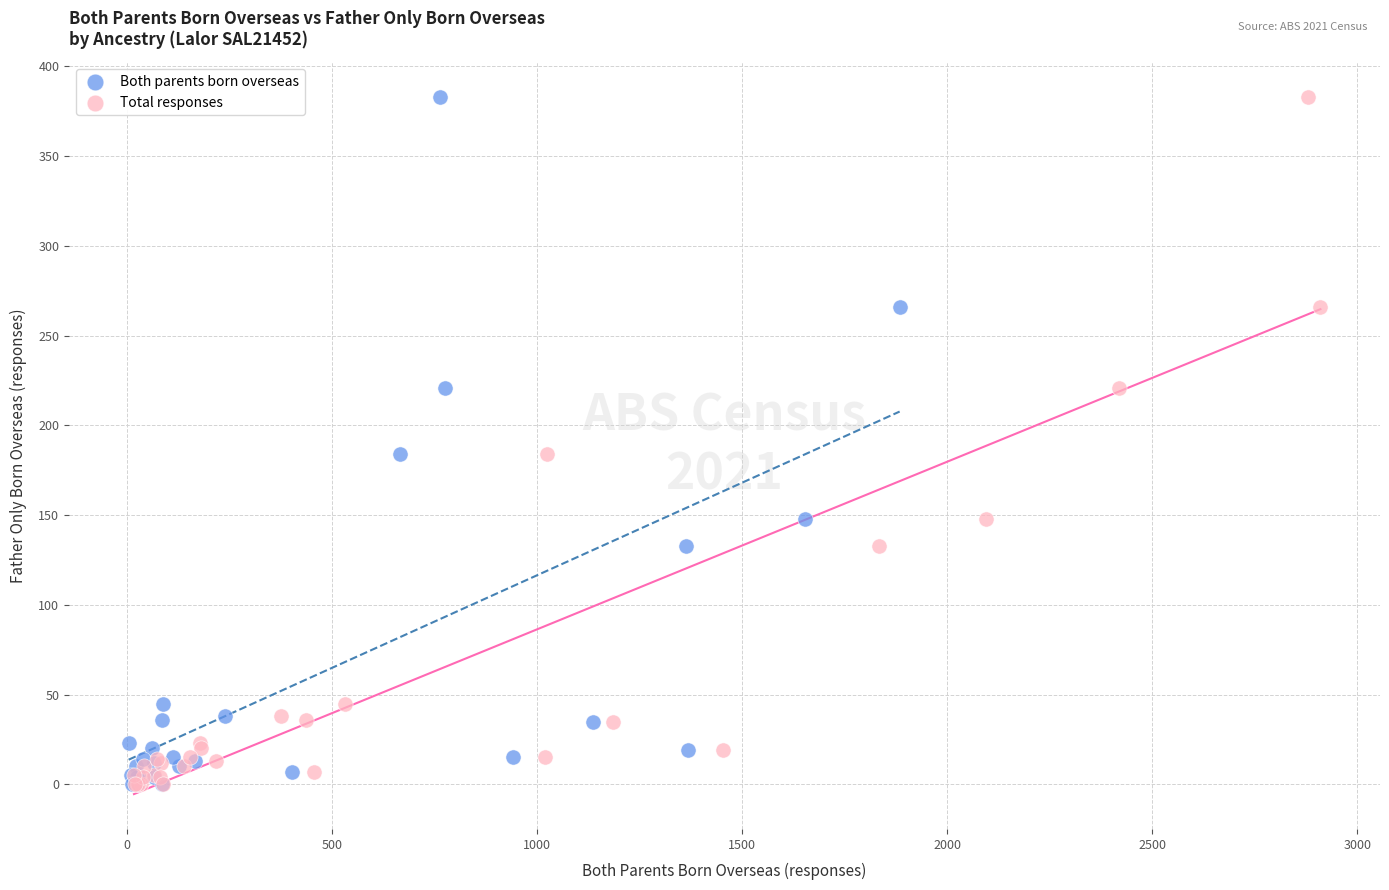

What are all the series names shown in the legend?

Both parents born overseas, Total responses